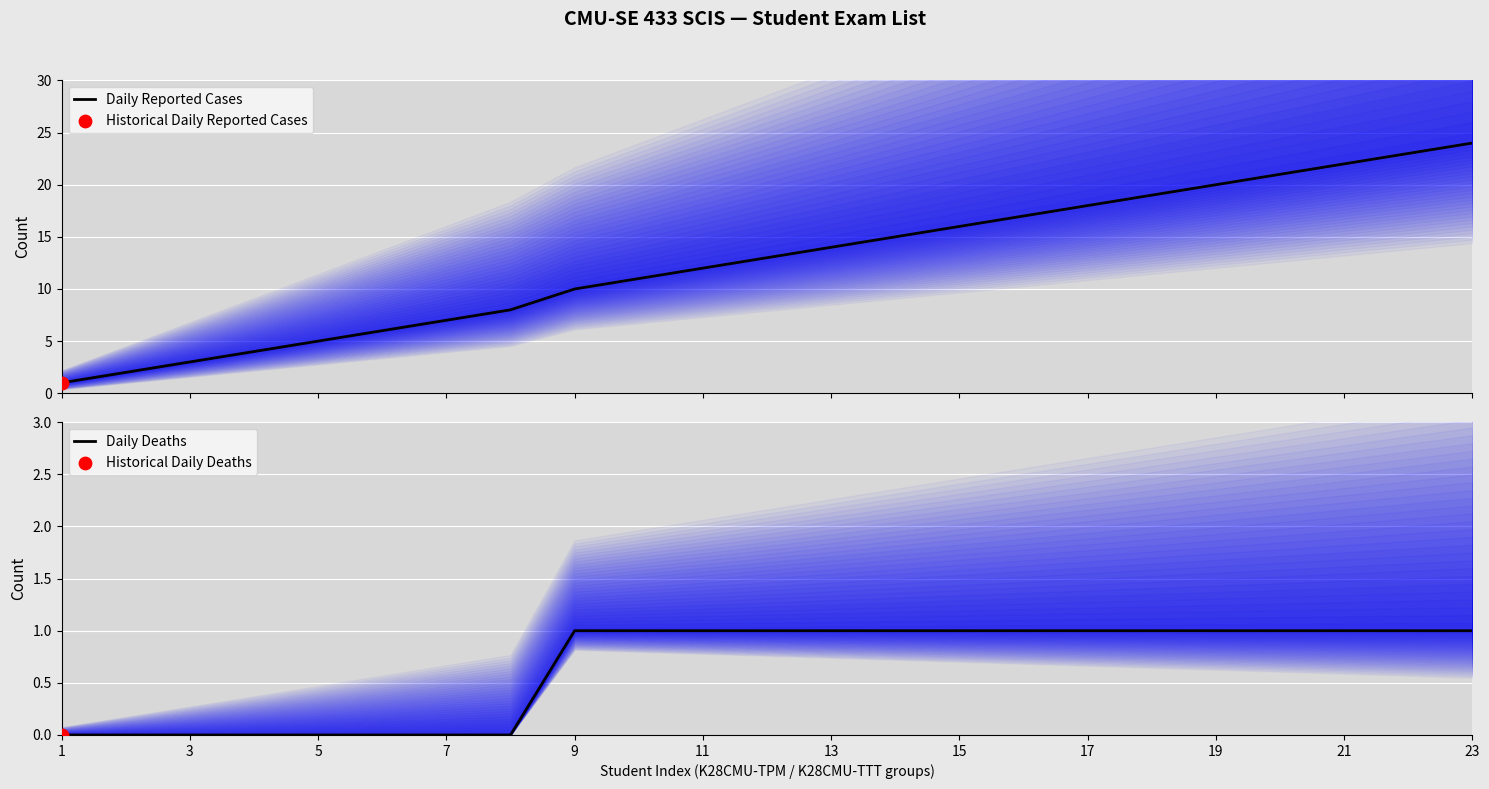

The value of Daily Deaths at 1 is 0. True or false?

True